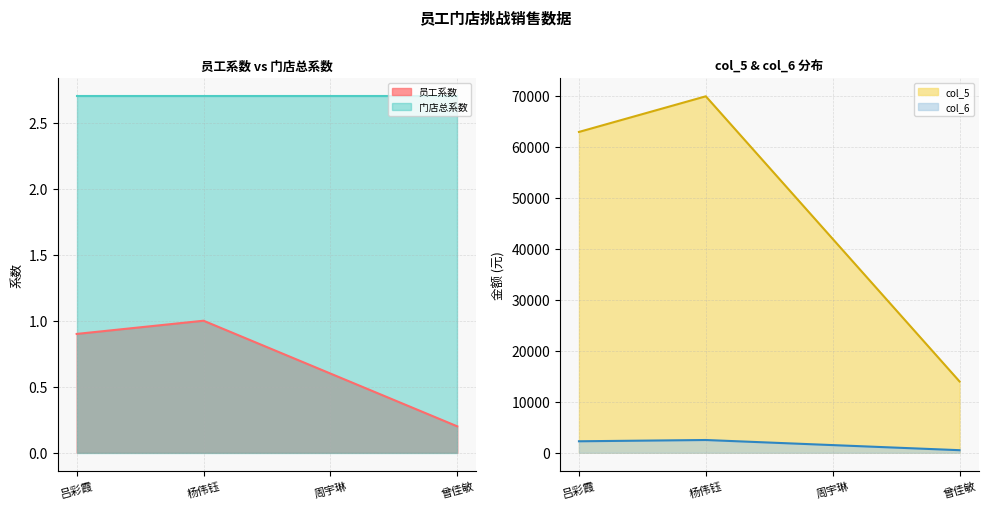

True or false: col_6 and col_5 cross at least once.

False